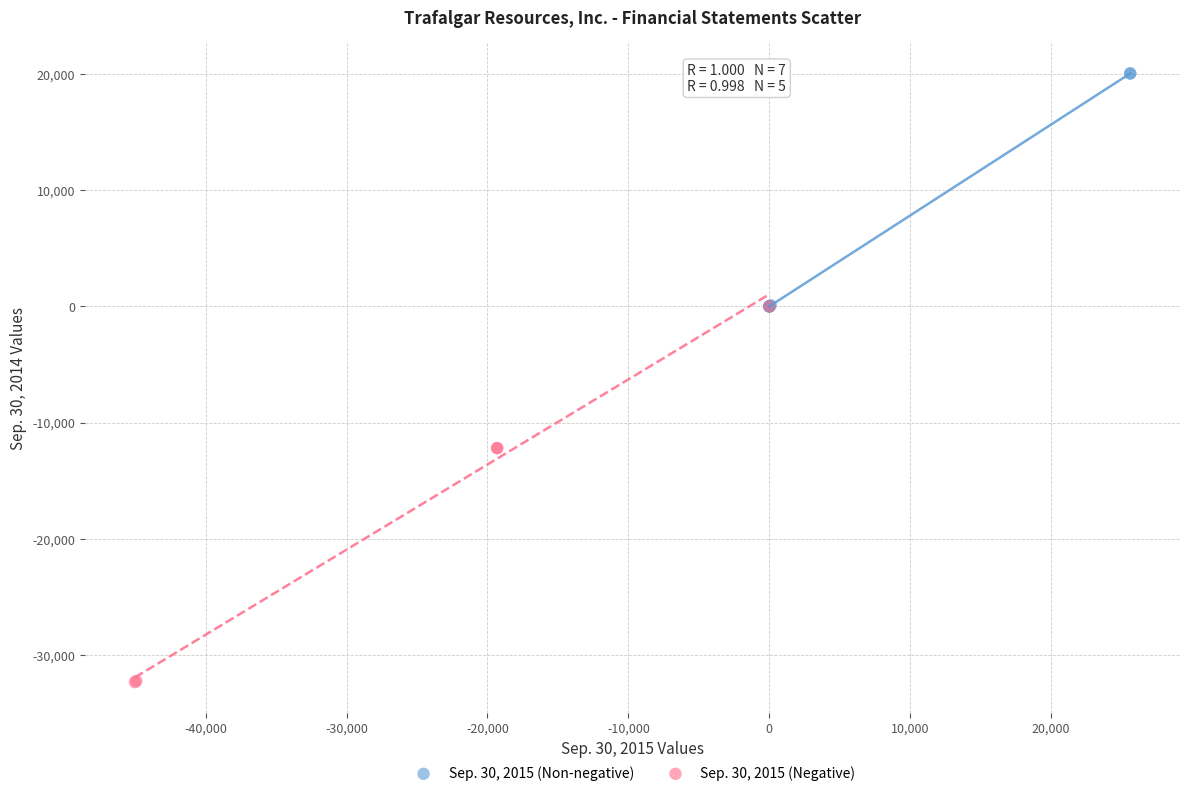

Which series contains the lowest Y value?

Sep. 30, 2015 (Negative)